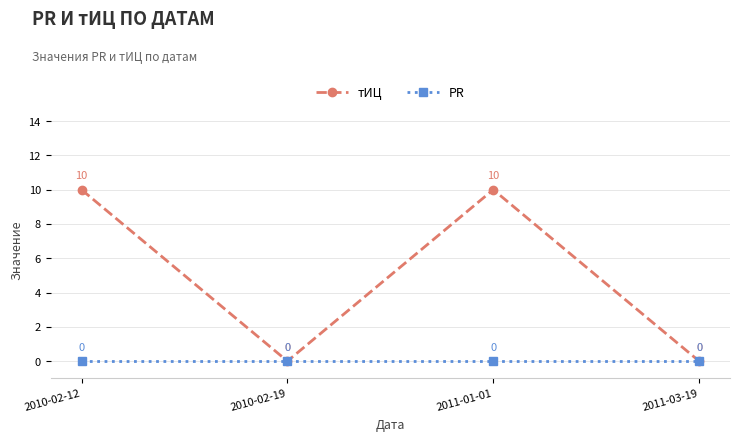

Reading left to right, list all the values displayed in this chart.

тИЦ: 10	0	10	0
PR: 0	0	0	0